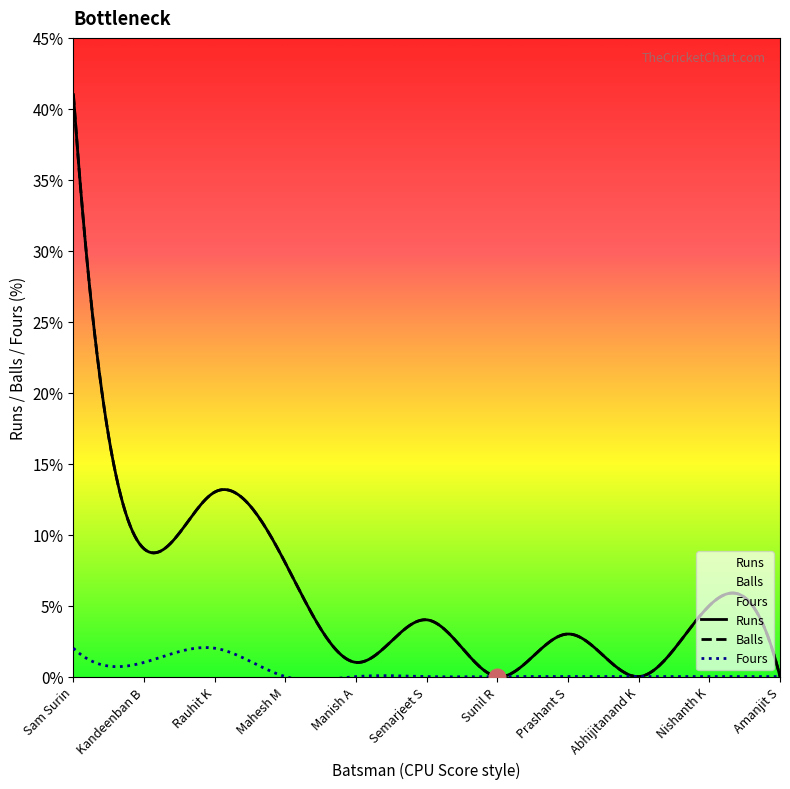

How many lines are shown in the chart?

3